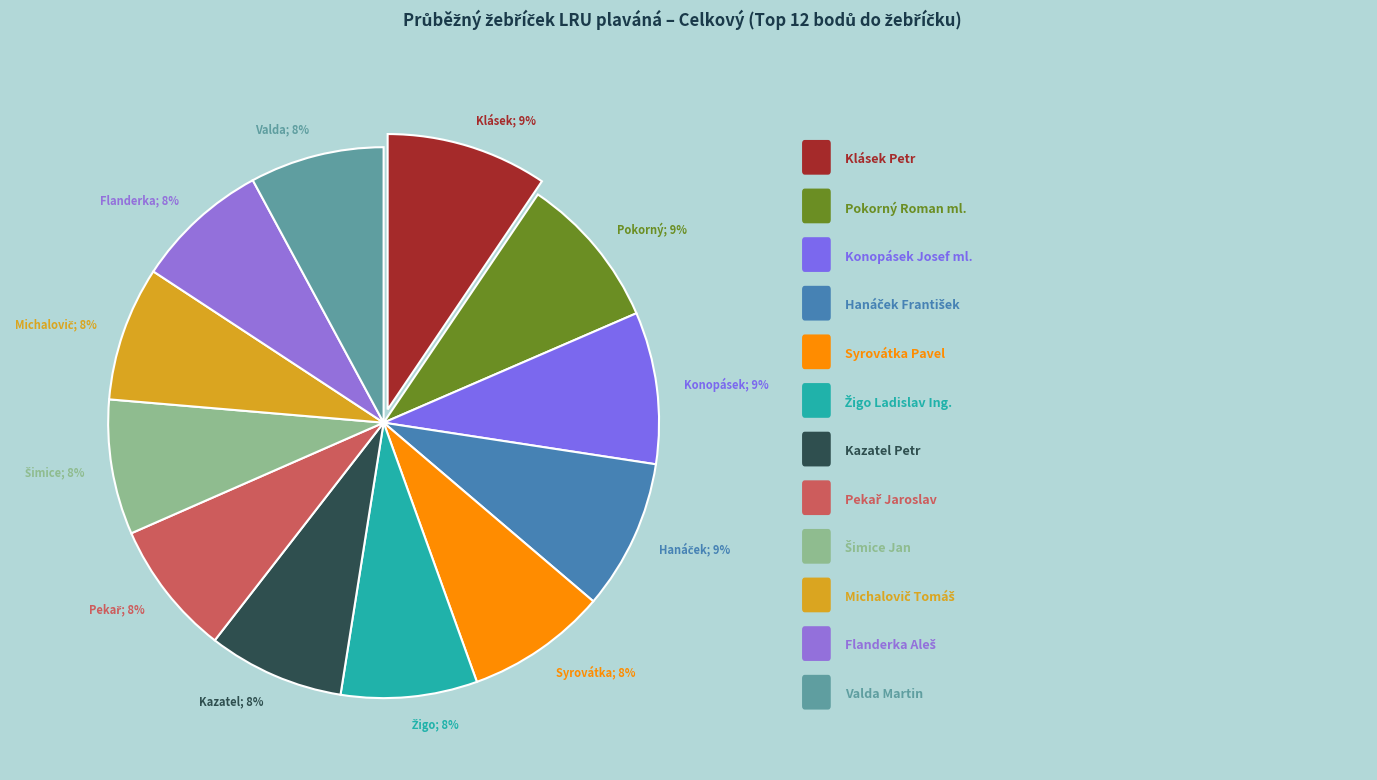

How many segments does this pie chart have?

12